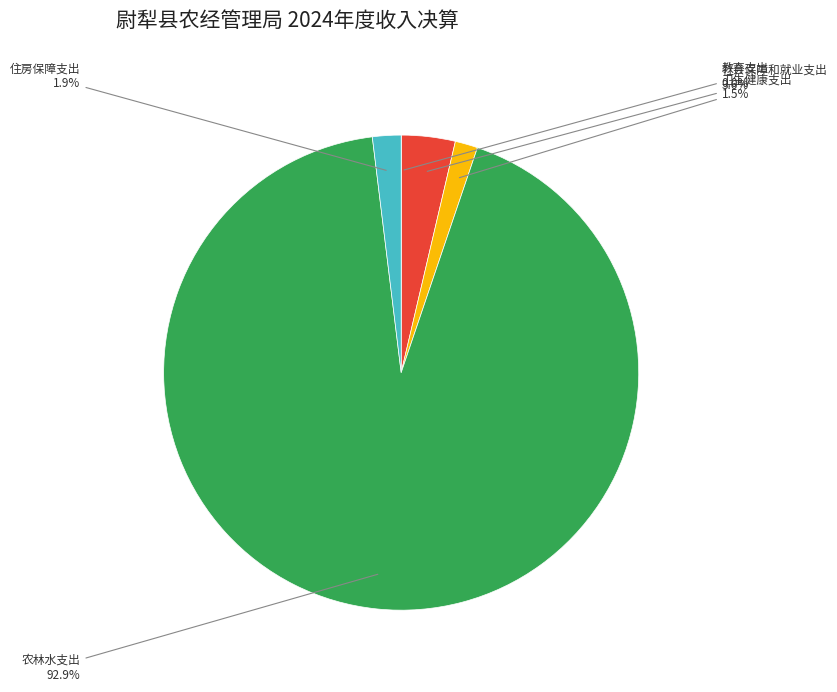

Which category accounts for the majority?

农林水支出